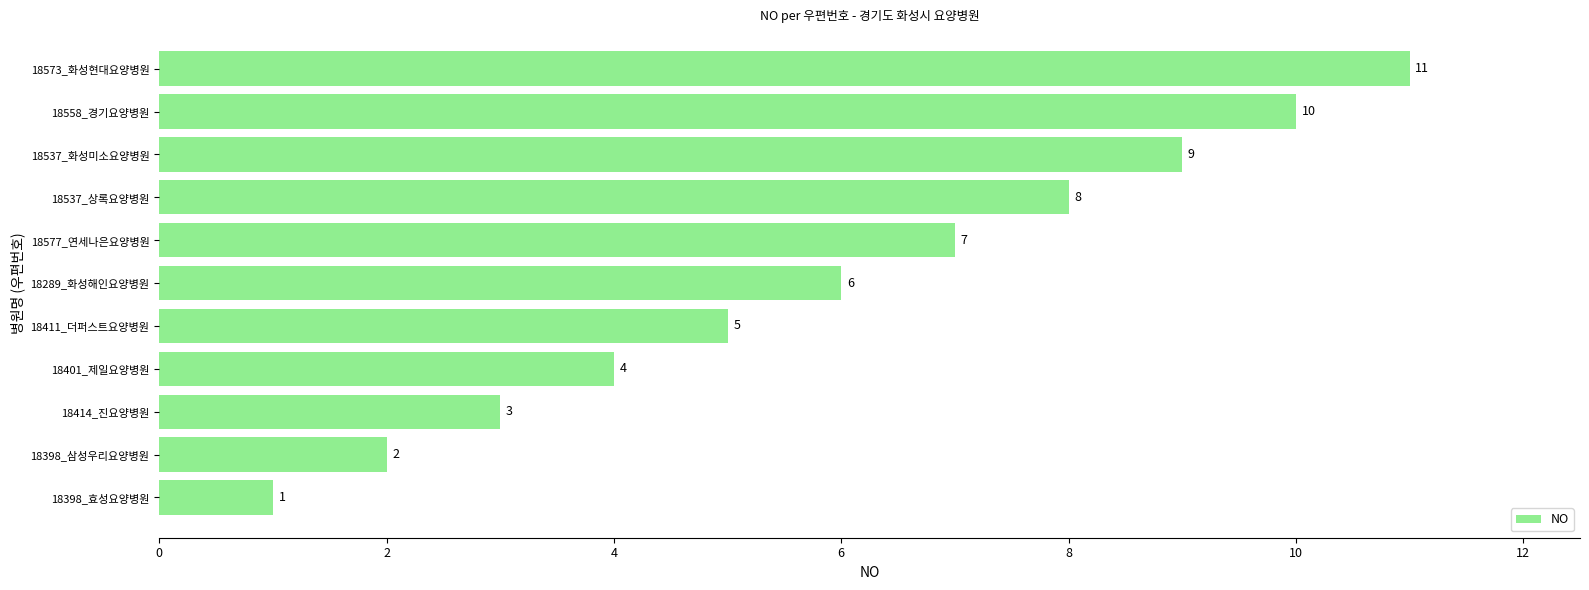

Does the chart contain any negative values?

No